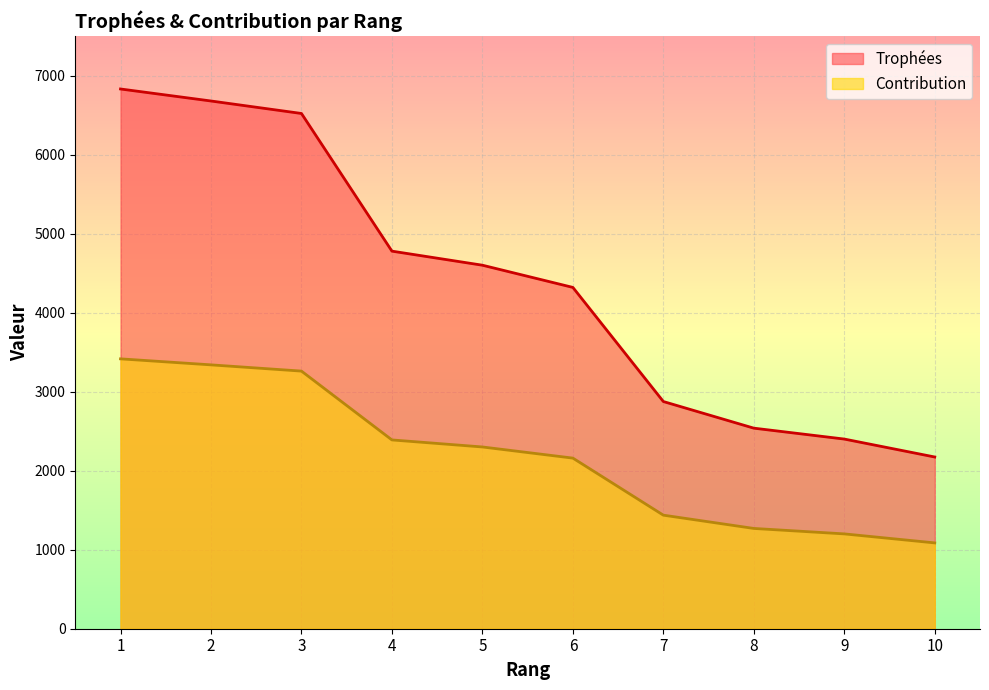

The value of Trophées at 1 is 6830. True or false?

True